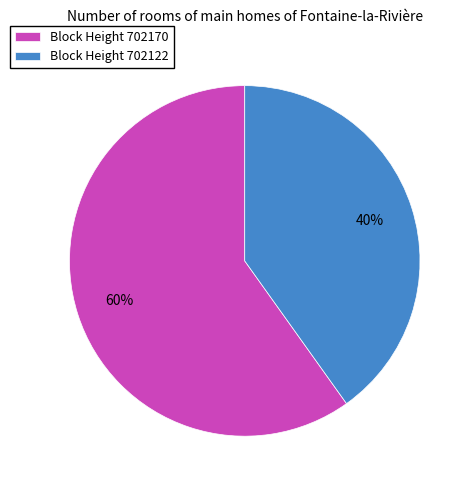

True or false: Block Height 702122 accounts for 33% of the total.

False